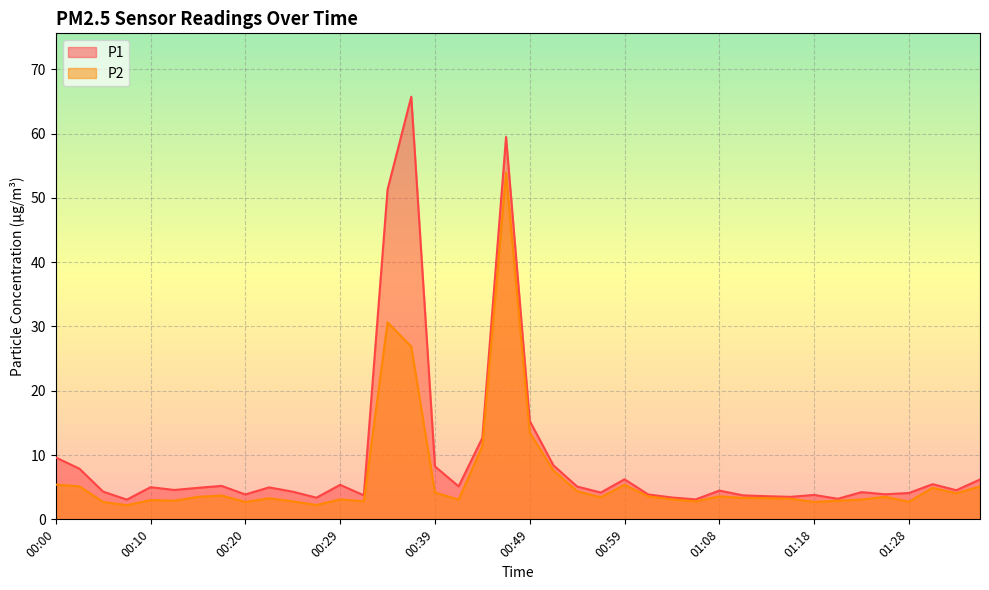

At how many categories does at least one series exceed 64?

1